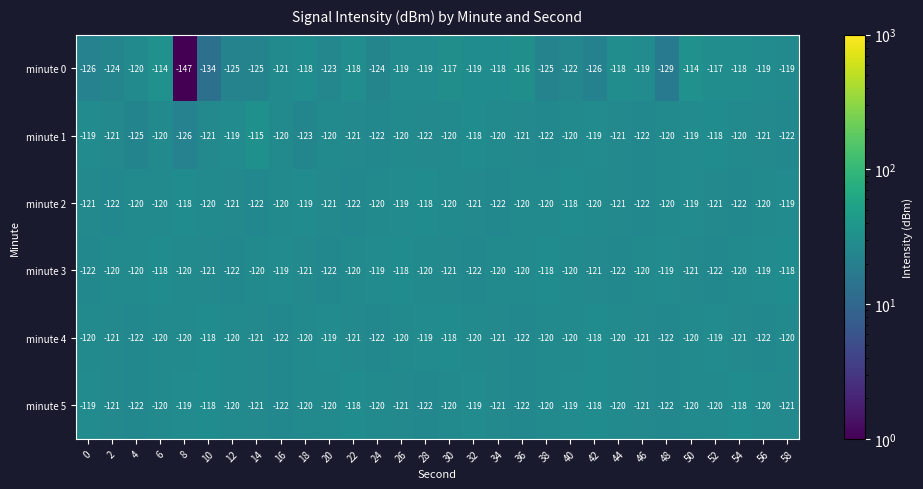

Which category has the highest value in the minute 1 series?

14